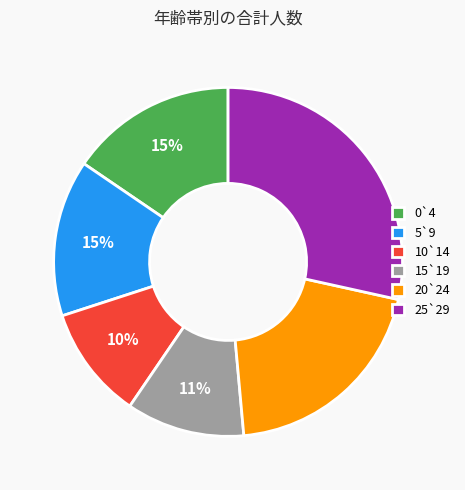

Between 25`29 and 5`9, which is larger?

25`29